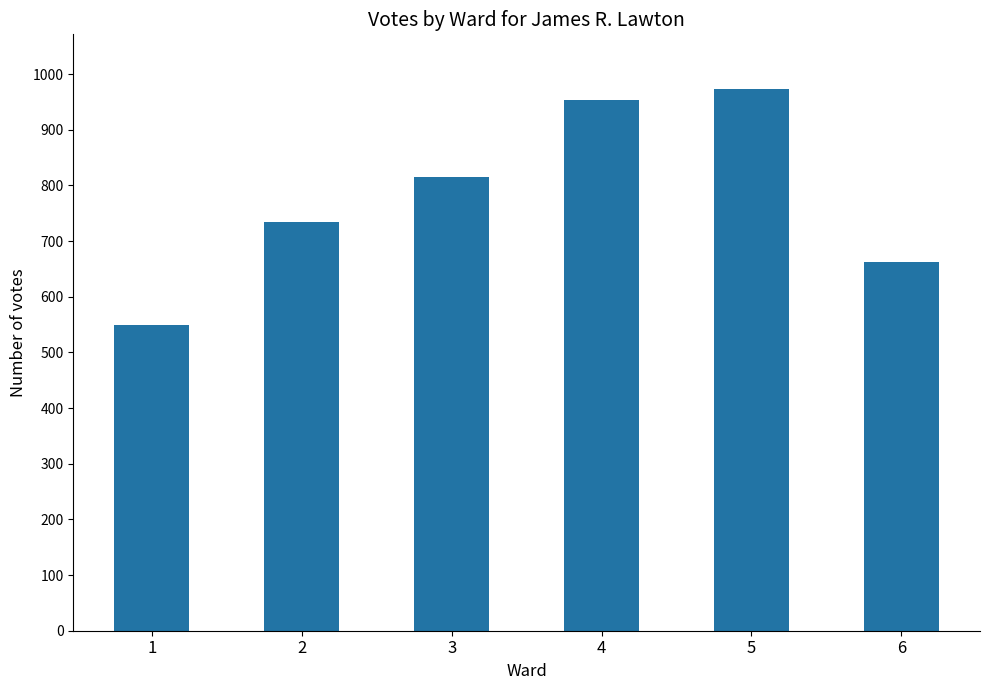

What is the maximum value shown in the chart?

974